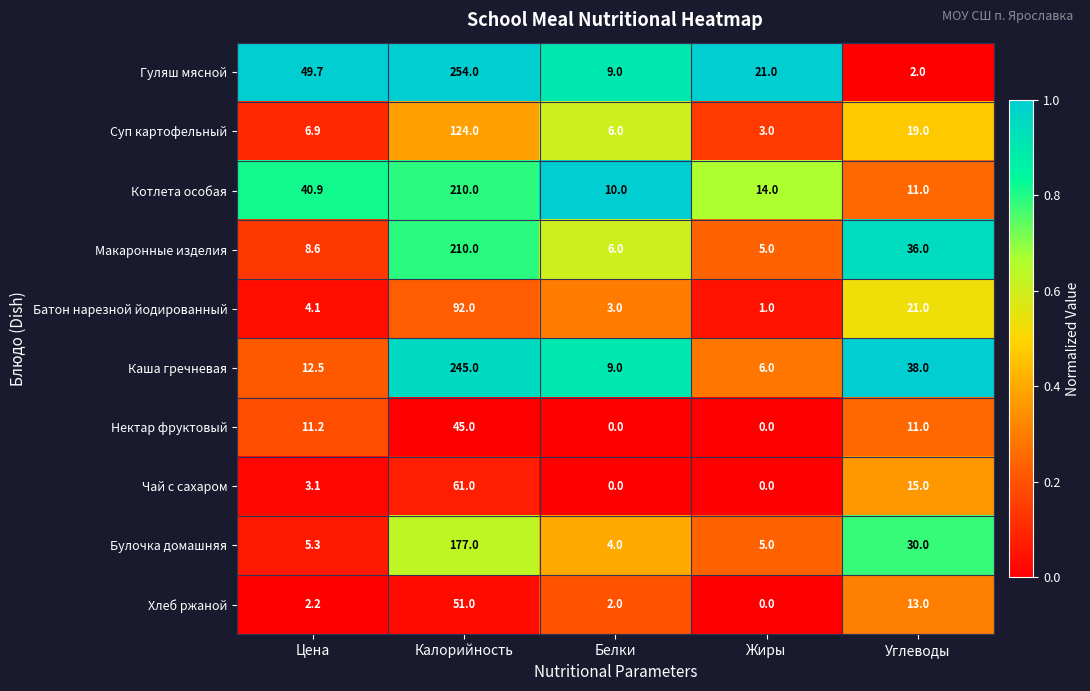

What is the spread (max minus min) of values at Жиры?

21.0